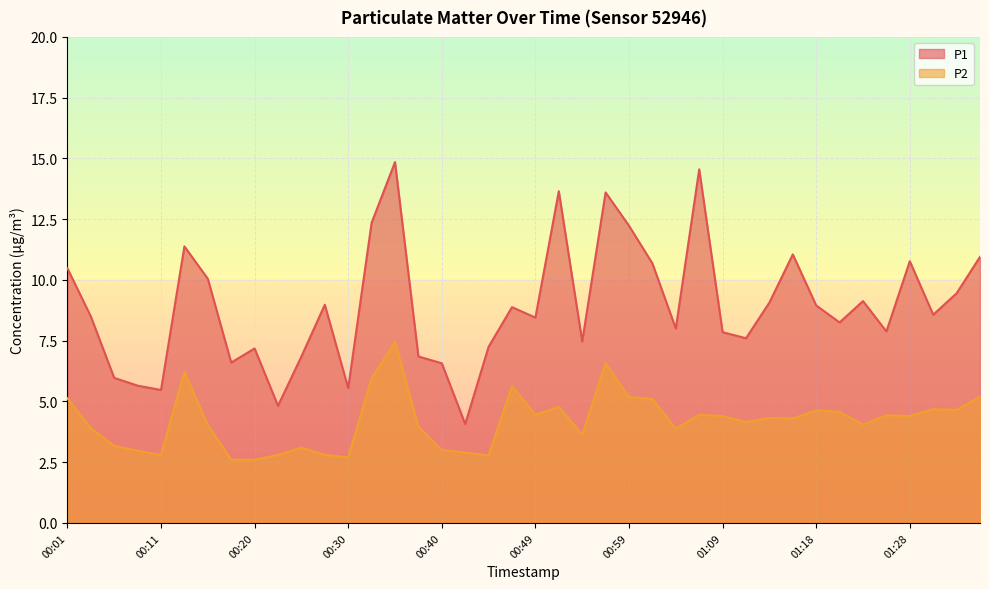

What position from the left is 01:18?

33